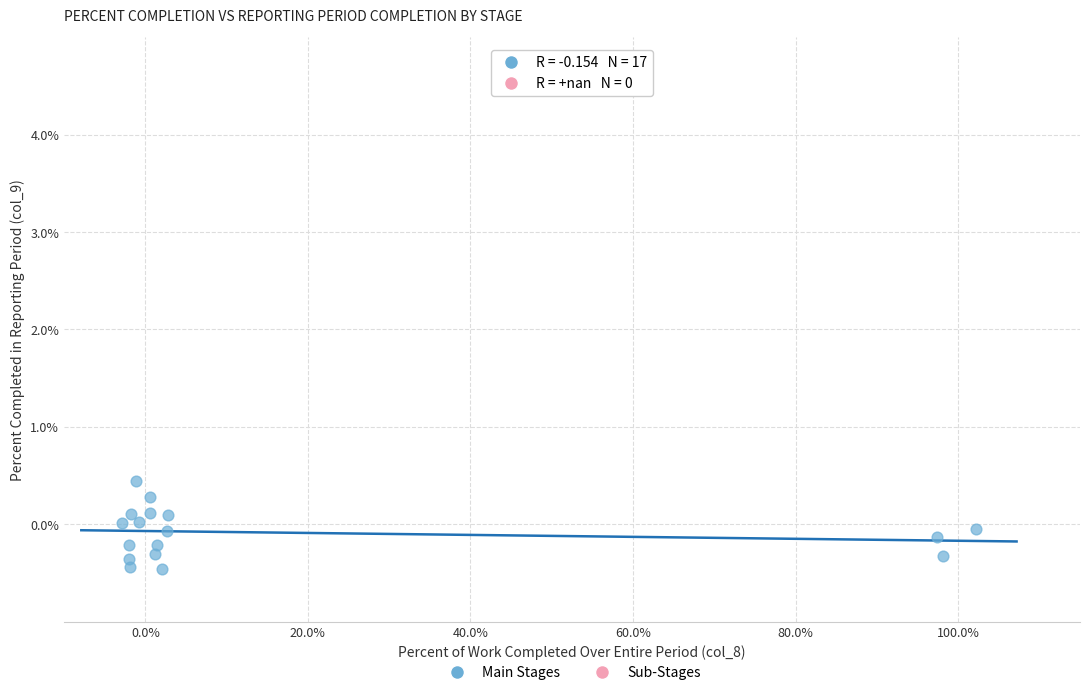

What is the range of Y values (max minus min)?

0.9